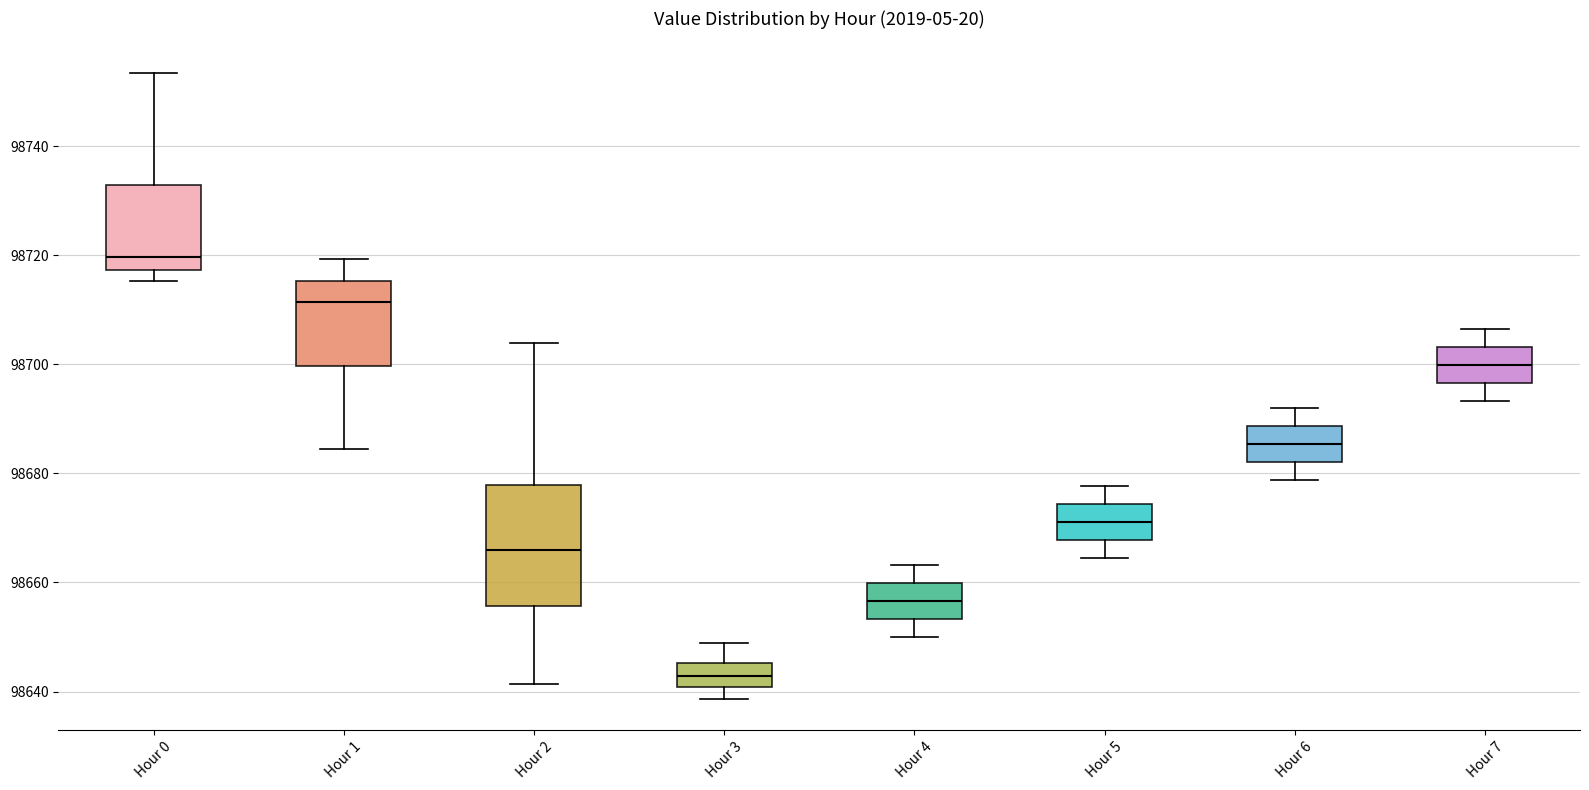

Which box has the lowest median line?

Hour 3